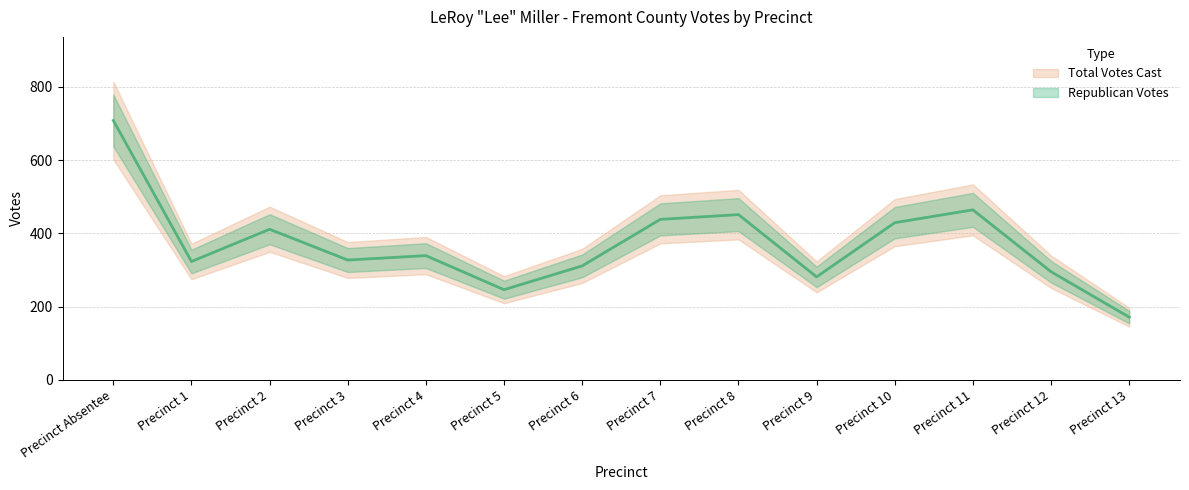

Which series has the largest total across all categories?

Republican Votes